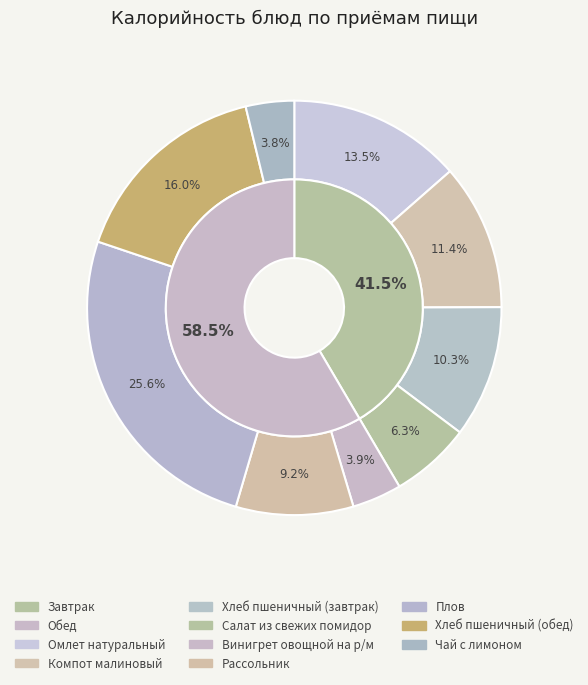

What percentage is the Салат из свежих помидор slice, to the nearest percent?

6%